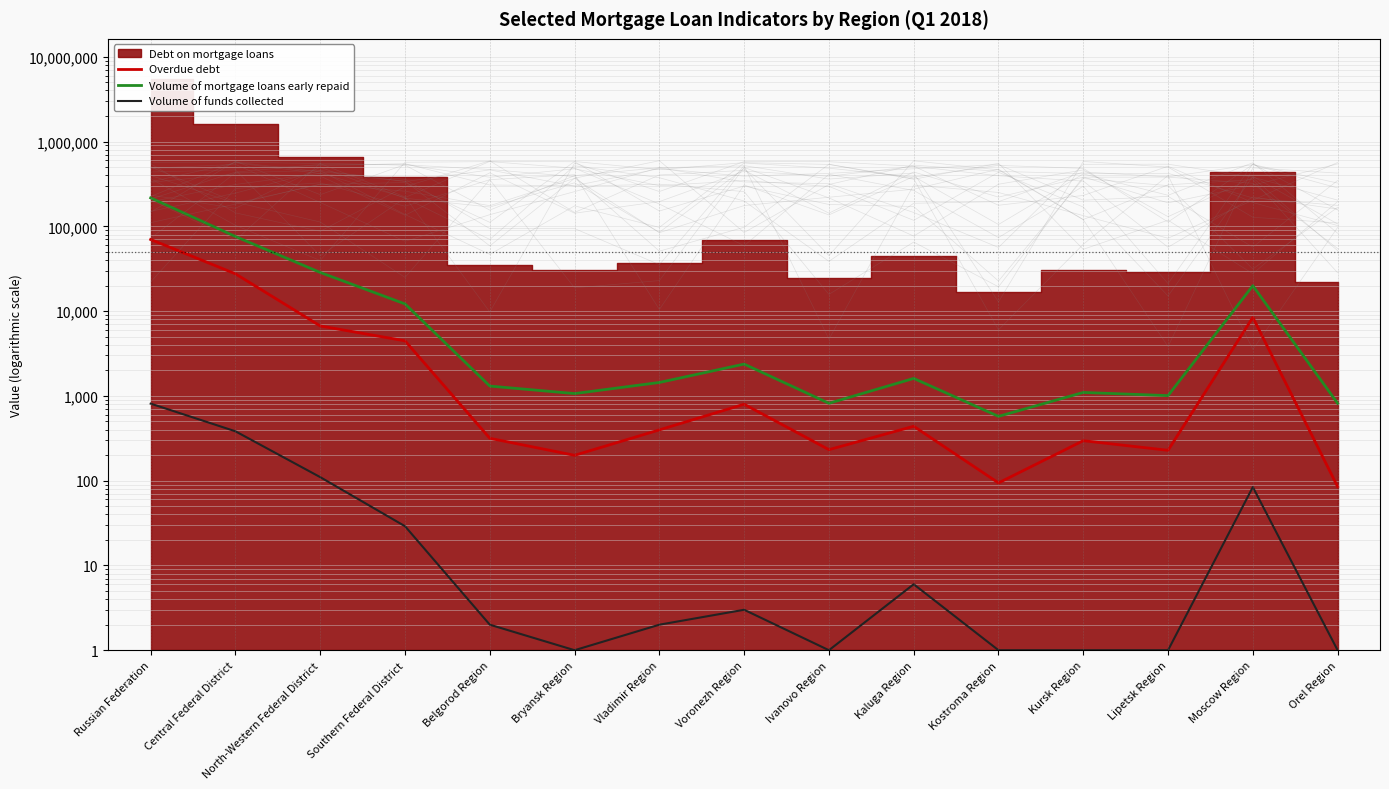

What is the label of the 12th point from the right?

Southern Federal District